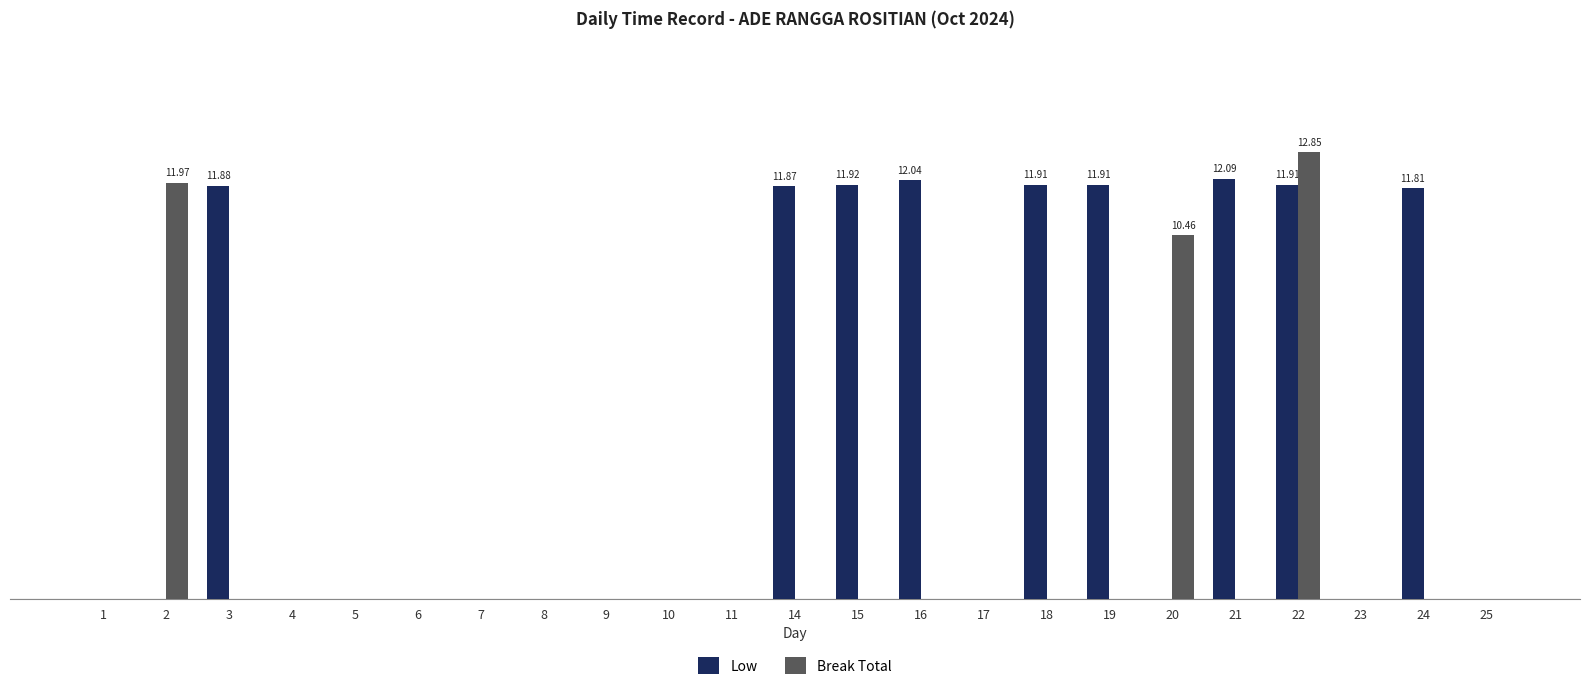

What is the maximum value shown in the chart?

12.8